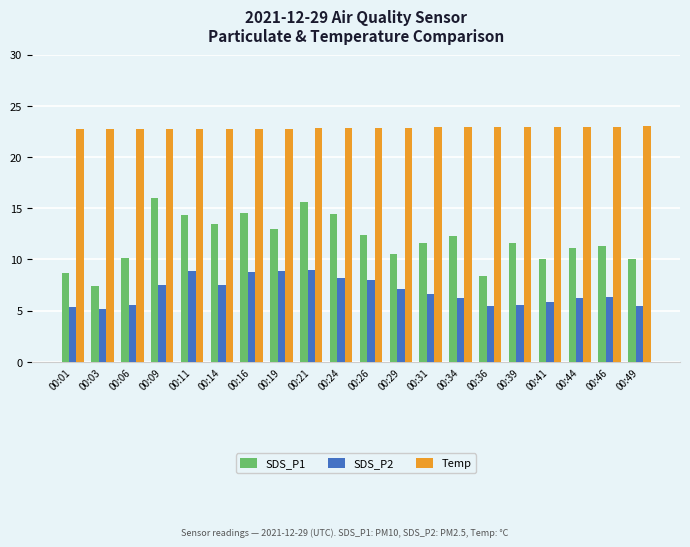

Which category has the lowest value across all series?

00:03